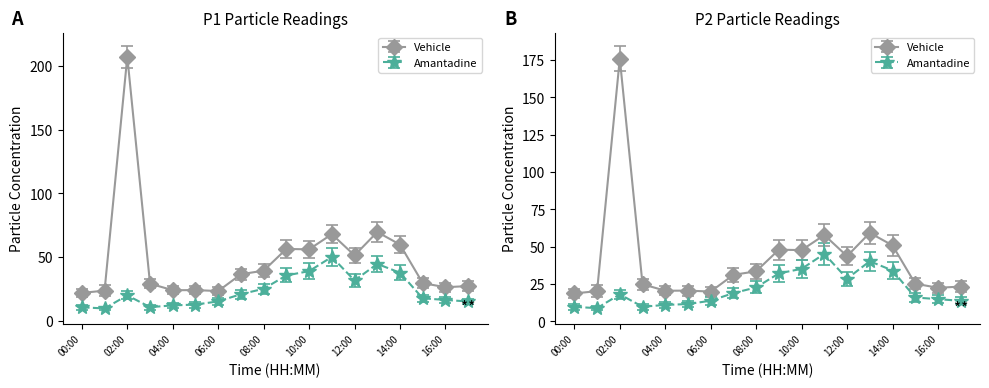

What is the difference between the maximum and minimum values in the P1 series?

185.0